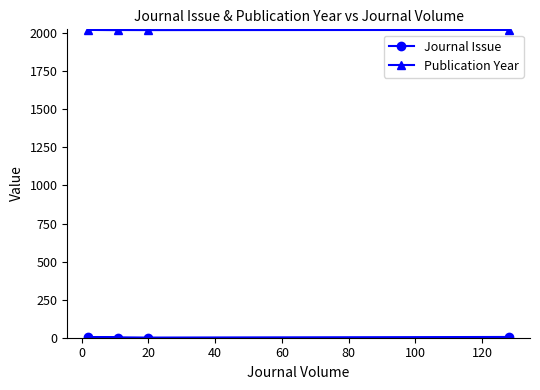

What is the lowest value of the Journal Issue series?

1